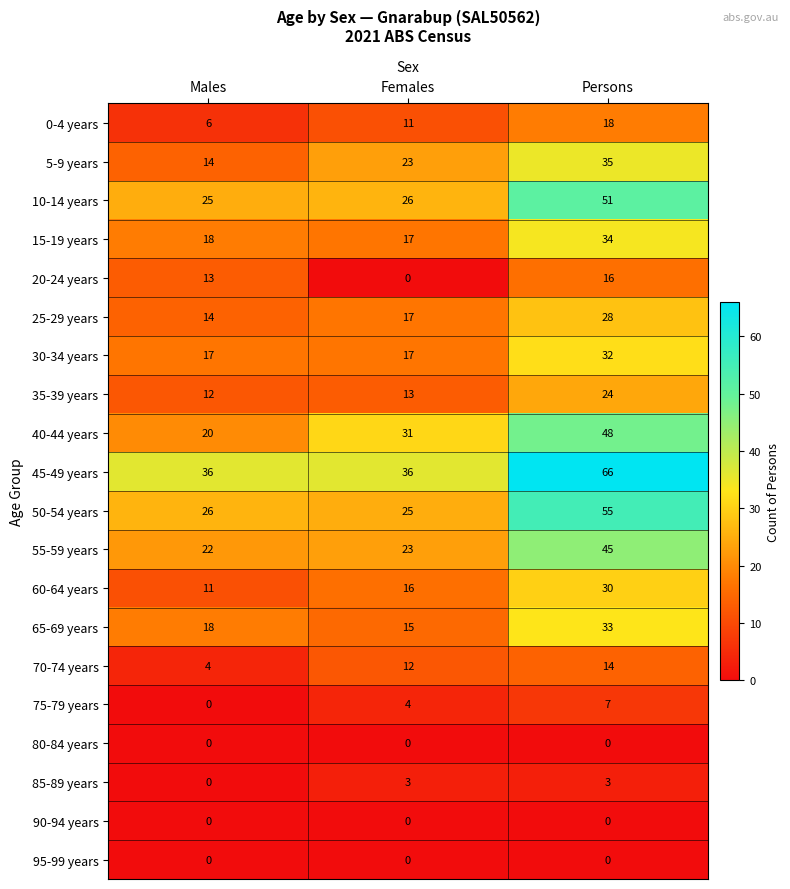

Is it true that 30-34 years equals 50 at Persons?

False